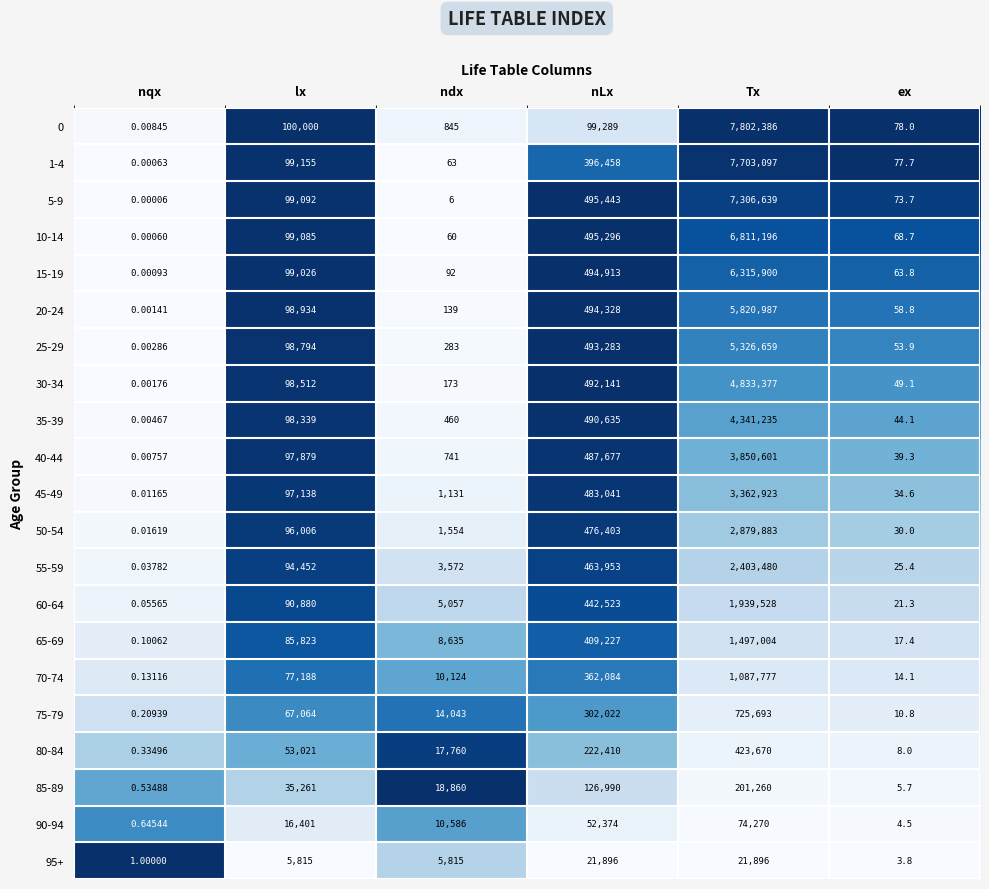

At which category is the sum across all series the highest?

Tx